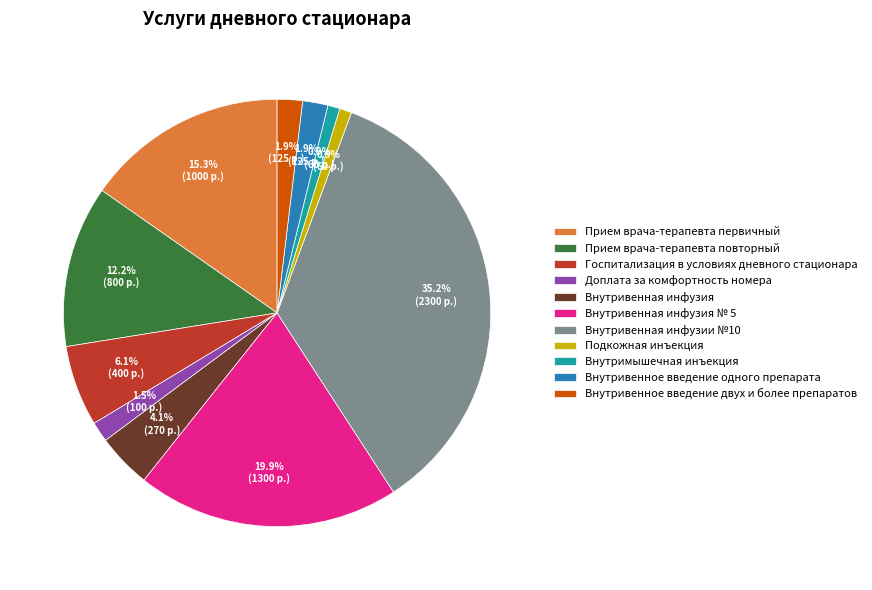

Which has a higher value, Внутривенная инфузии №10 or Доплата за комфортность номера?

Внутривенная инфузии №10